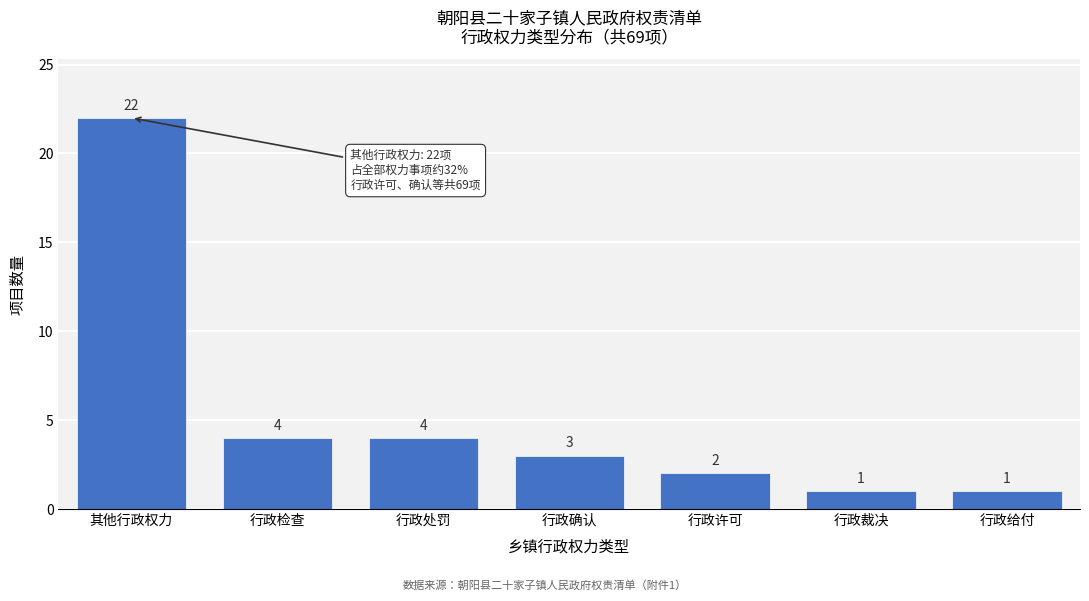

Reading right to left, list all the values displayed in this chart.

行政给付=1	行政裁决=1	行政许可=2	行政确认=3	行政处罚=4	行政检查=4	其他行政权力=22